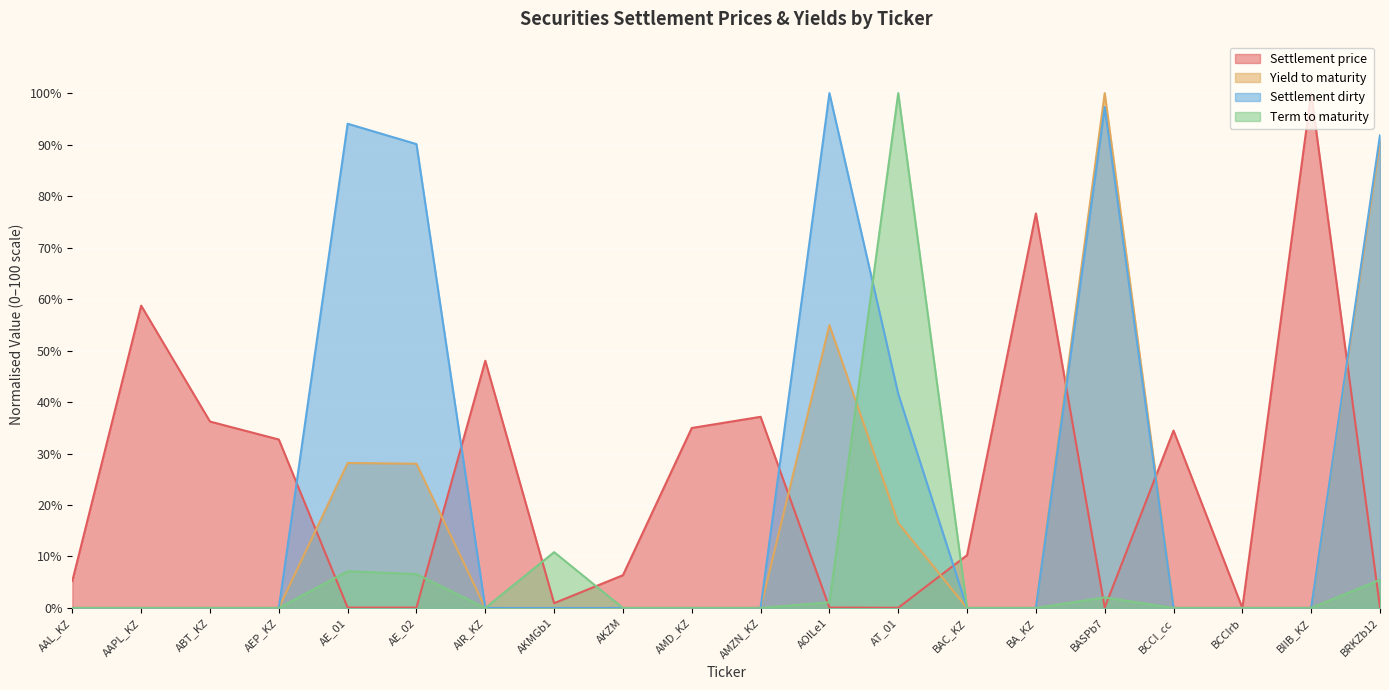

True or false: Settlement dirty and Yield to maturity cross at least once.

False